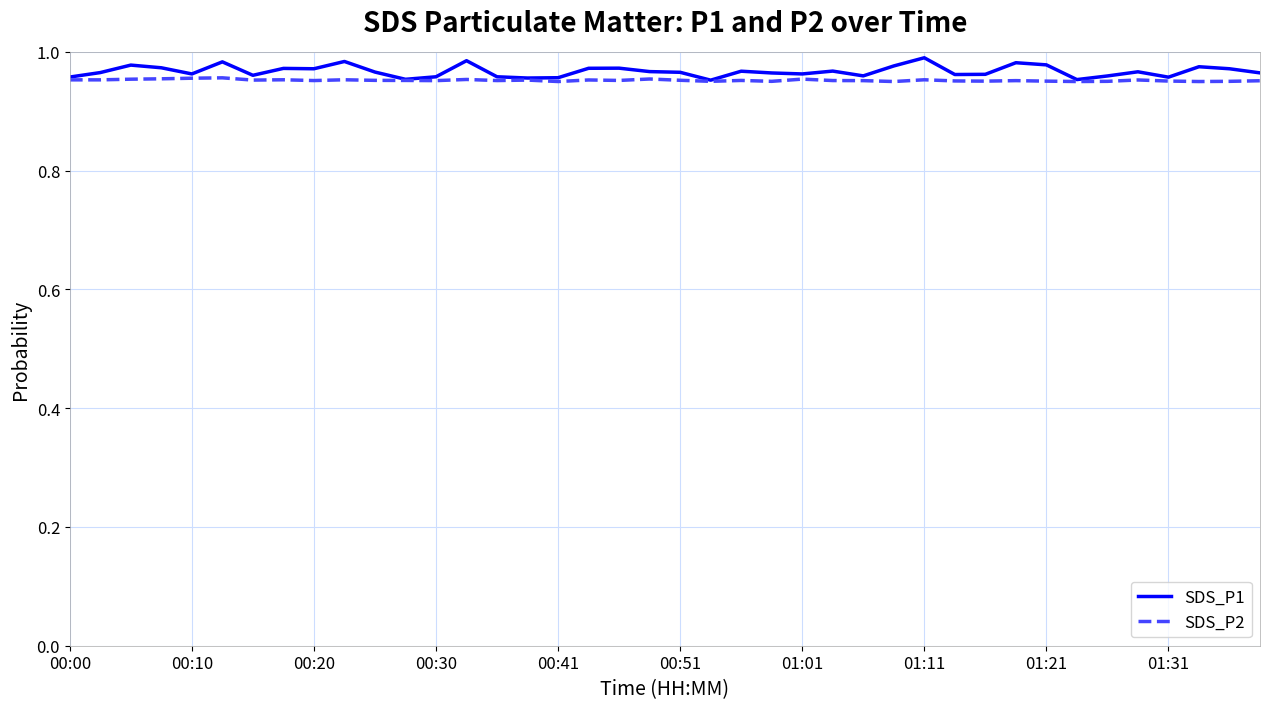

What is the sum of all SDS_P2 values?

38.1